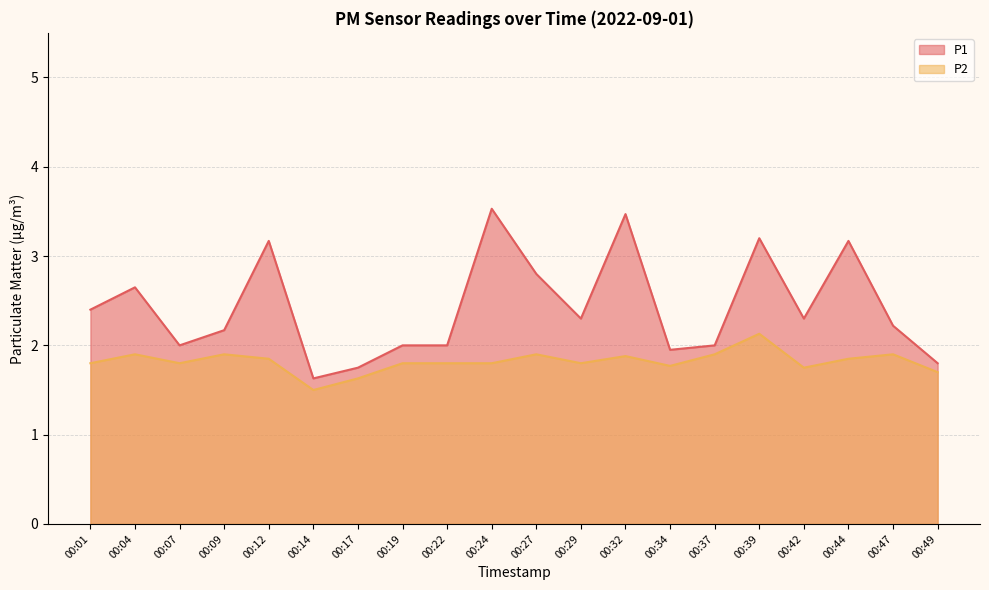

At which category does P2 reach its first local peak?

00:04